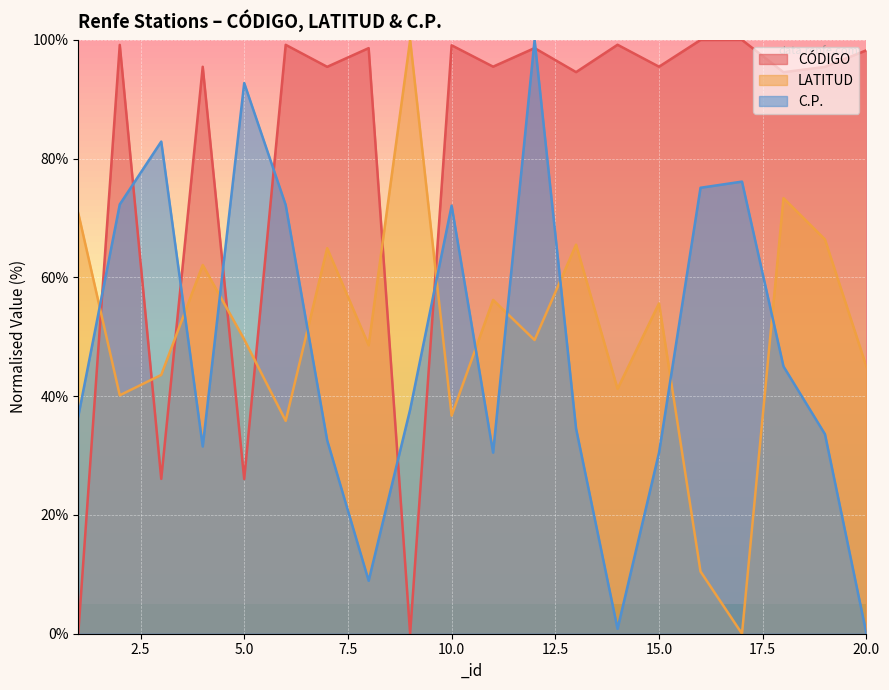

Is it true that CÓDIGO equals 95.5 at 19?

True